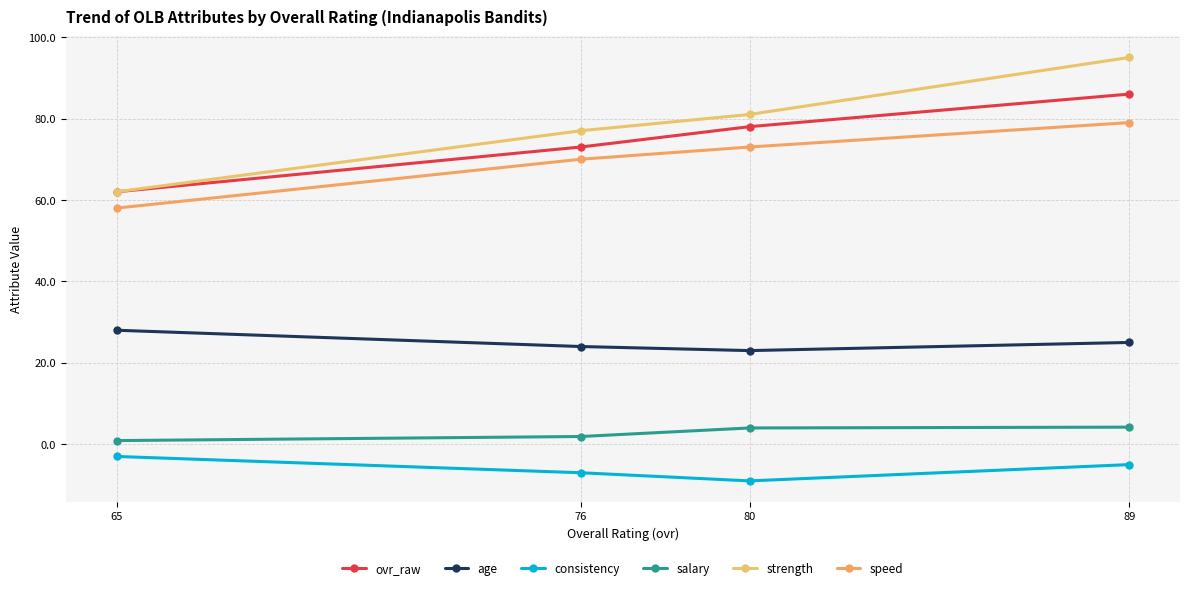

Read the consistency value at 80.

-9.0